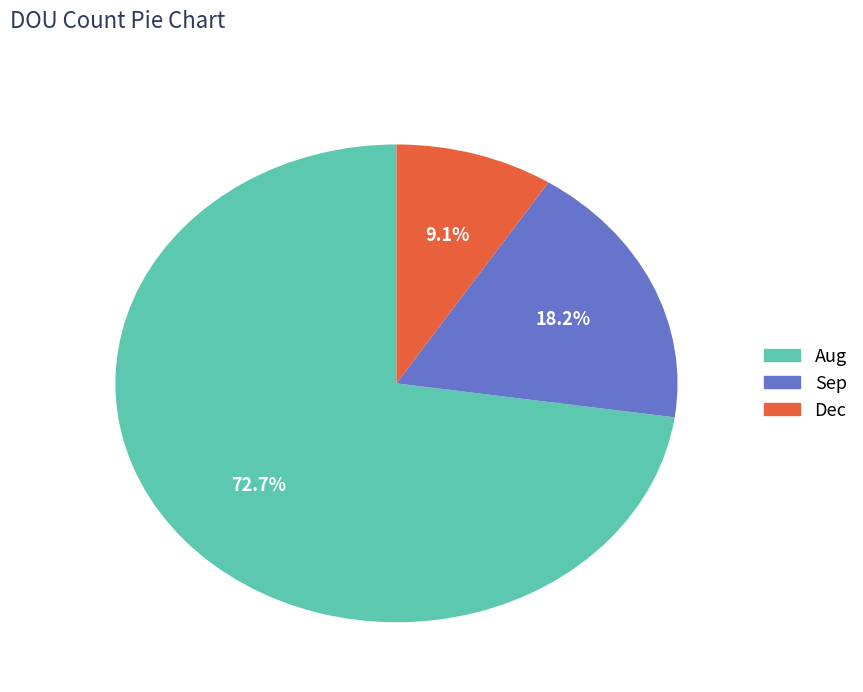

What percentage is NOT represented by Sep?

81.8%